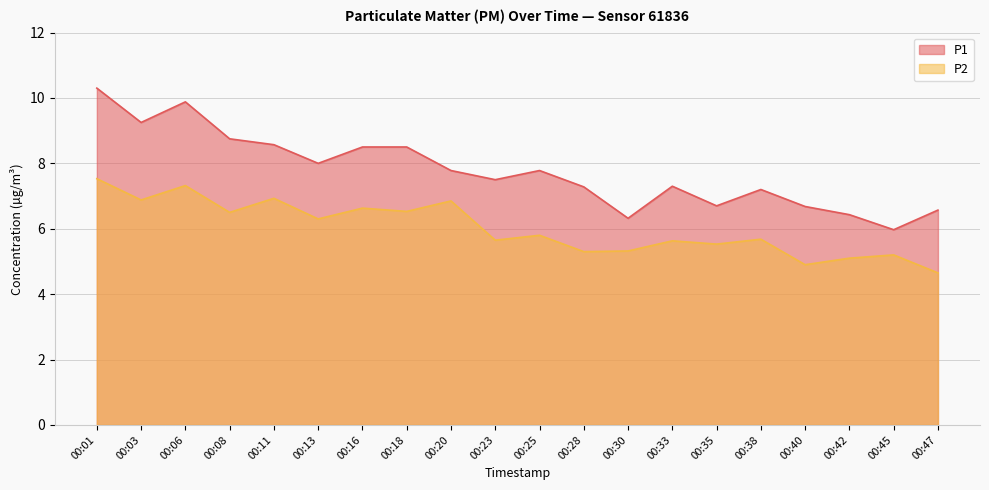

In P1, how many points are lower than both neighbors (excluding endpoints)?

6